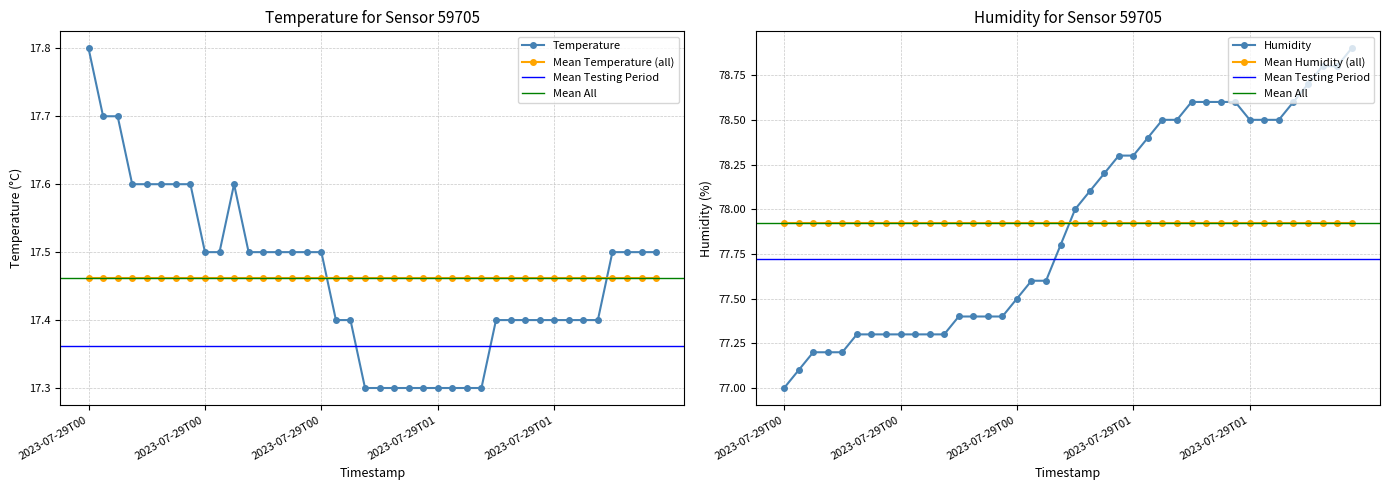

Between 2023-07-29T01:38 and 2023-07-29T00:51, which is larger?

2023-07-29T01:38